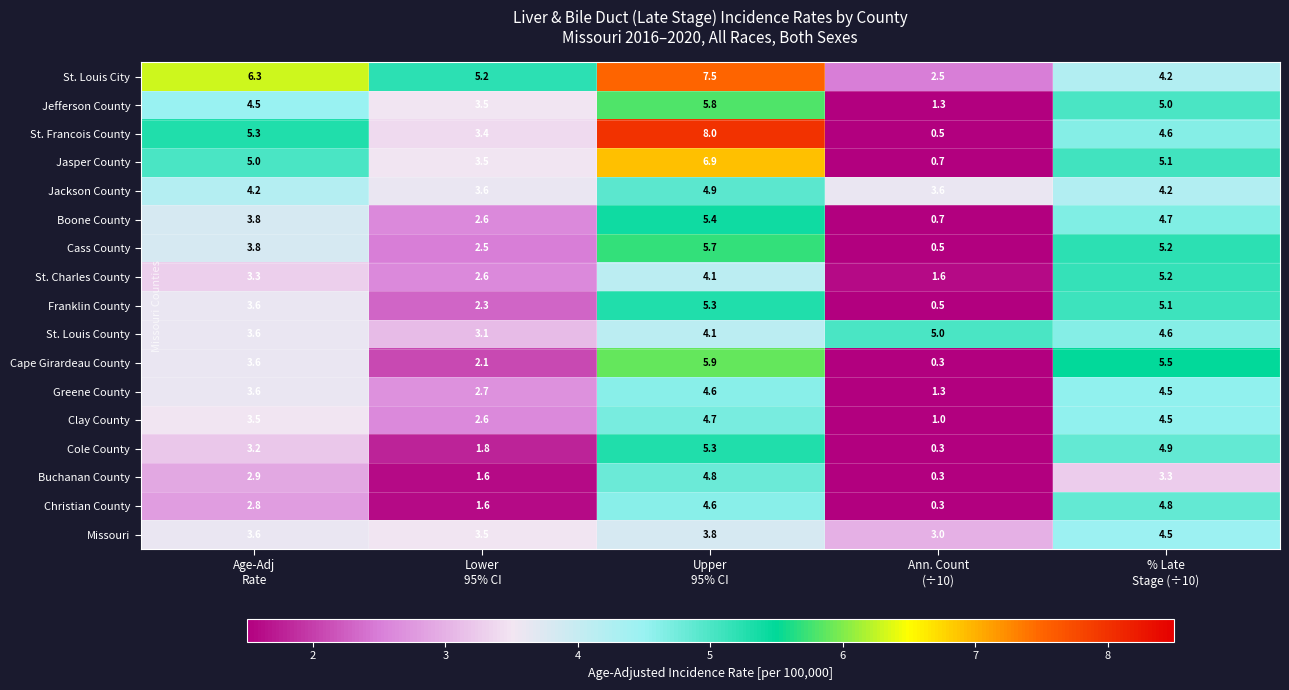

What is the difference between the highest and lowest values at Lower
95% CI?

3.6